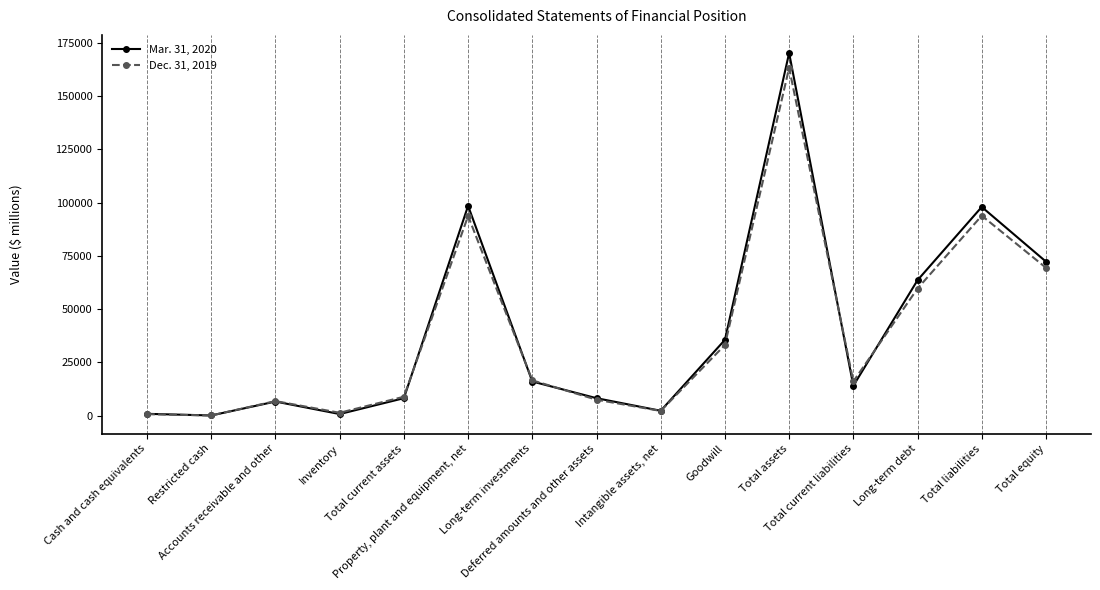

Rank the series at Accounts receivable and other from lowest to highest value.

Mar. 31, 2020, Dec. 31, 2019